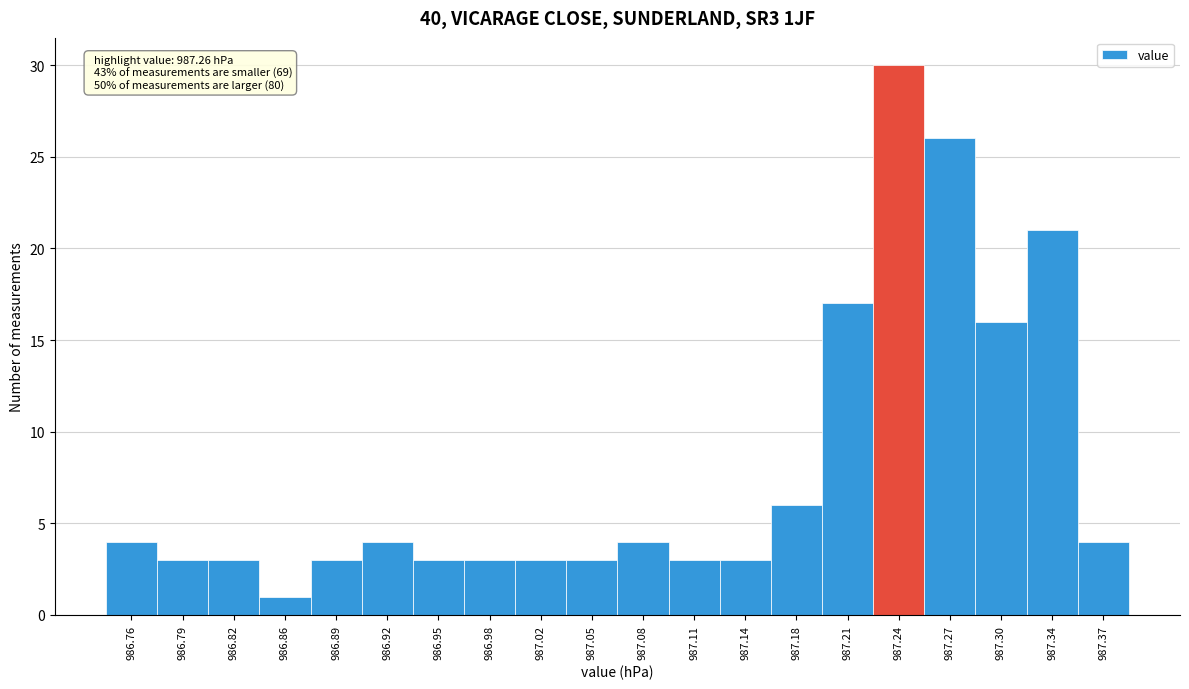

Reading left to right, extract all data points from this chart.

4	3	3	1	3	4	3	3	3	3	4	3	3	6	17	30	26	16	21	4